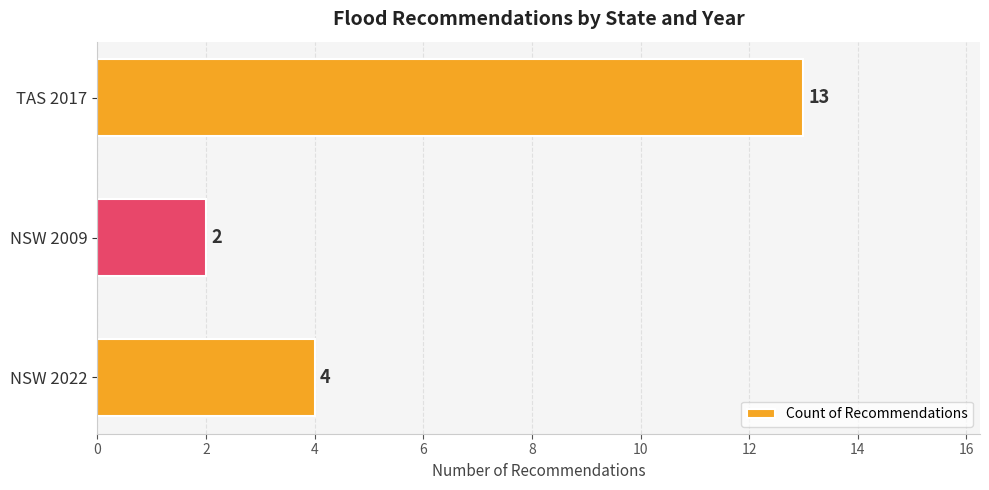

What is the average value?

6